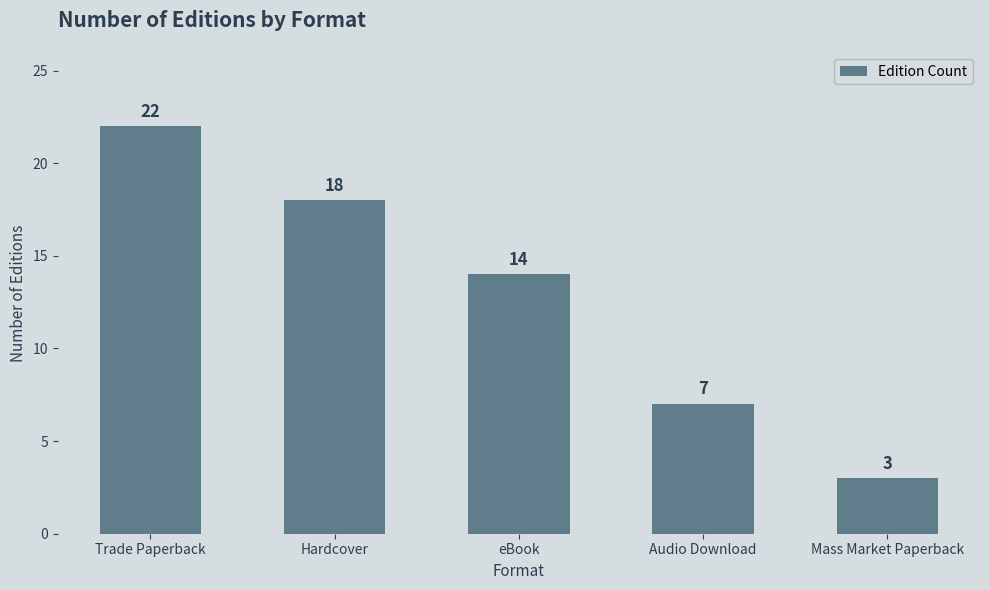

Reading left to right, transcribe all the data shown in this chart.

22	18	14	7	3